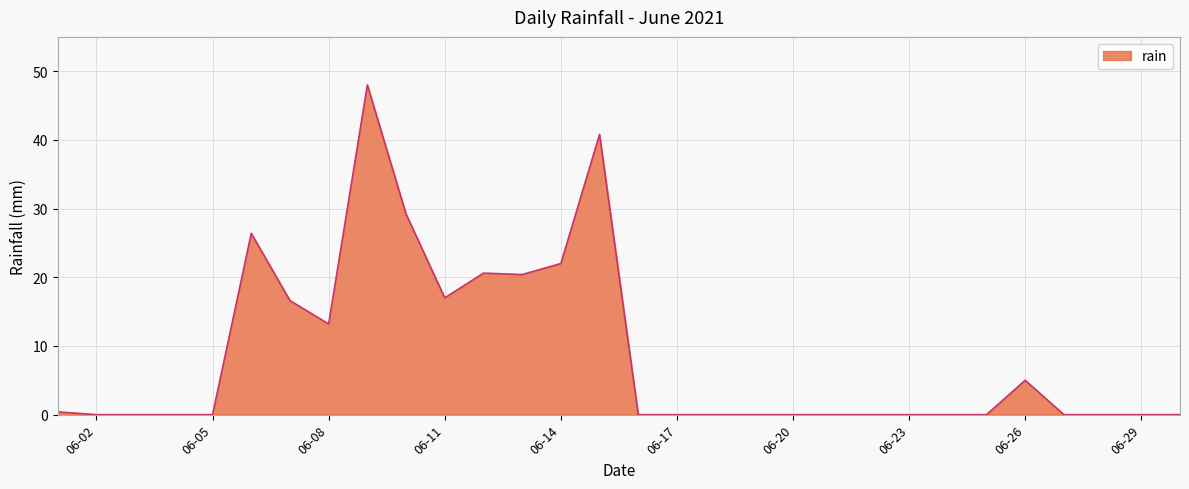

What is the greatest value displayed?

48.0